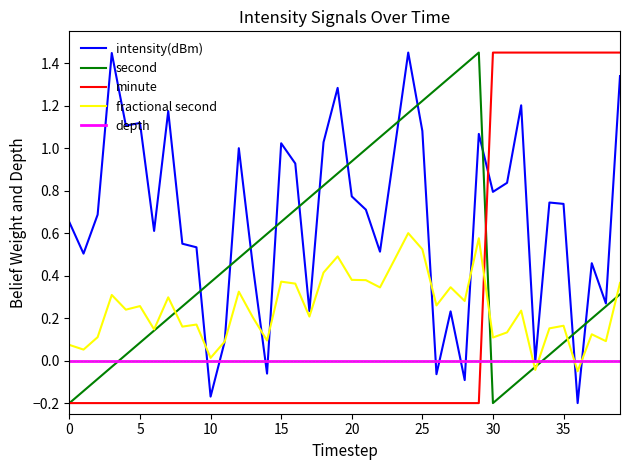

True or false: minute and intensity(dBm) intersect in this chart.

True